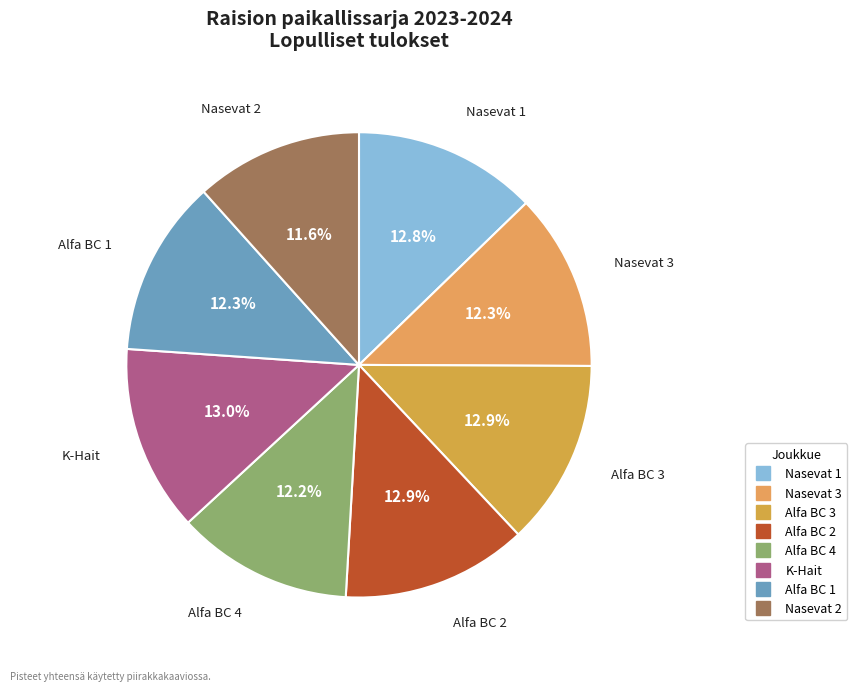

Is it true that Alfa BC 2 is 13% of the pie?

True